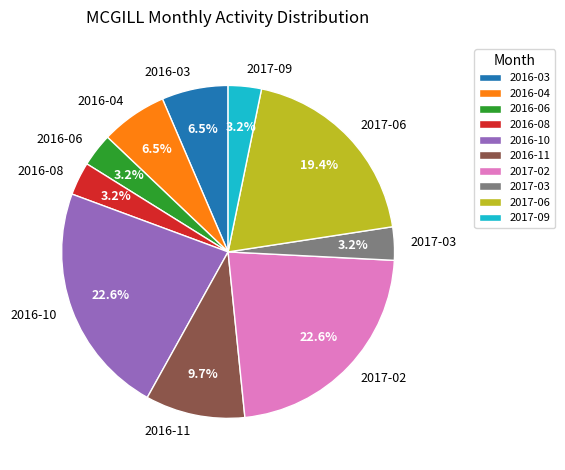

Is there any slice that represents more than half of the pie?

No